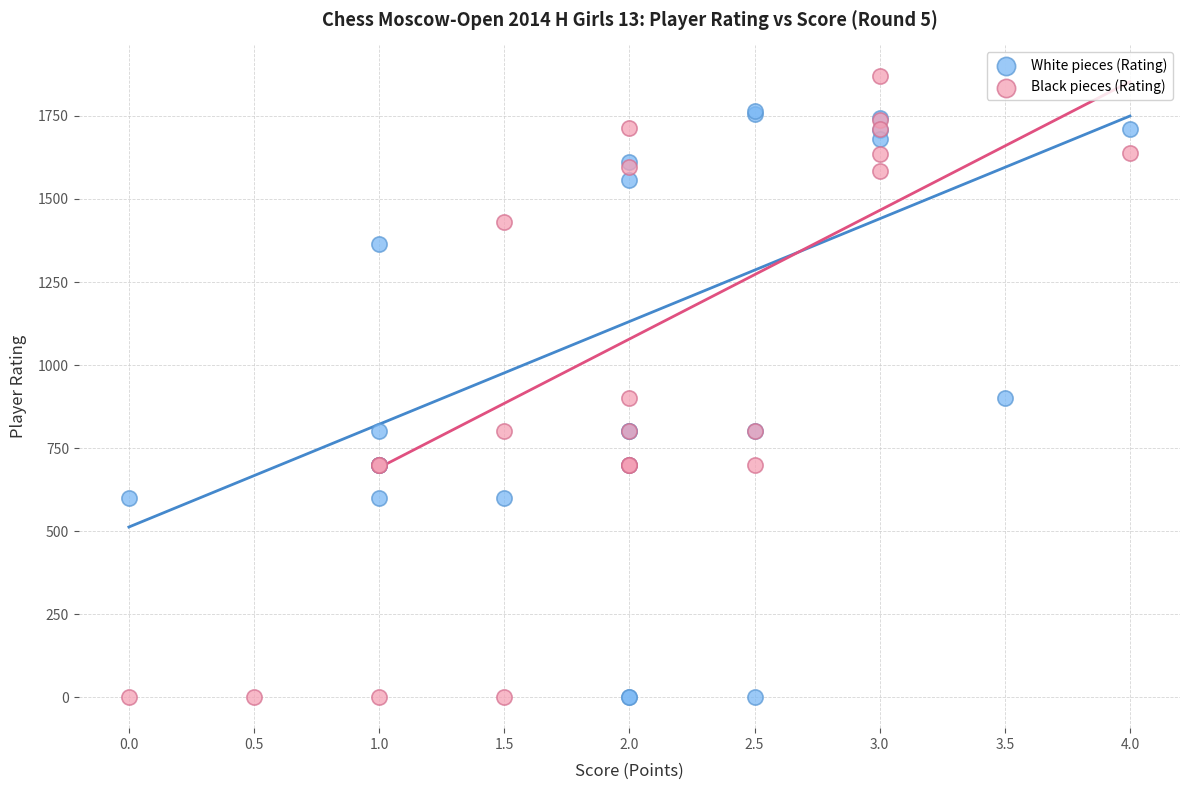

Which series reaches the maximum Y coordinate?

Black pieces (Rating)